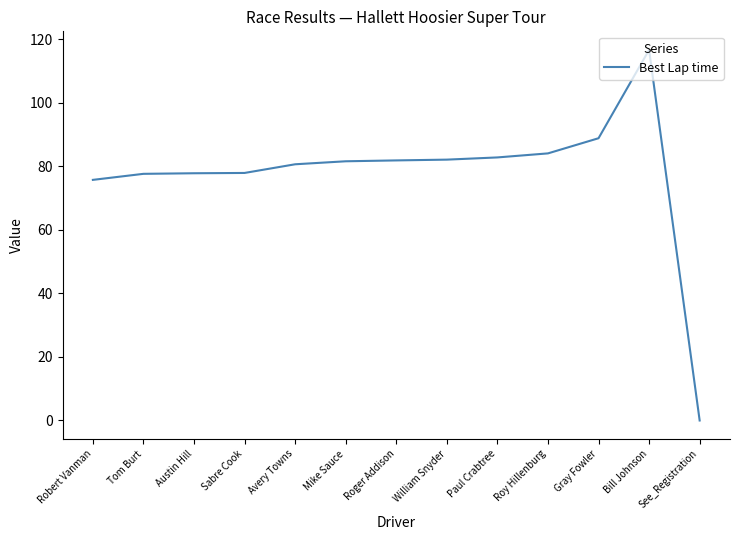

The chart shows a value of 81.6 at Mike Sauce. True or false?

True